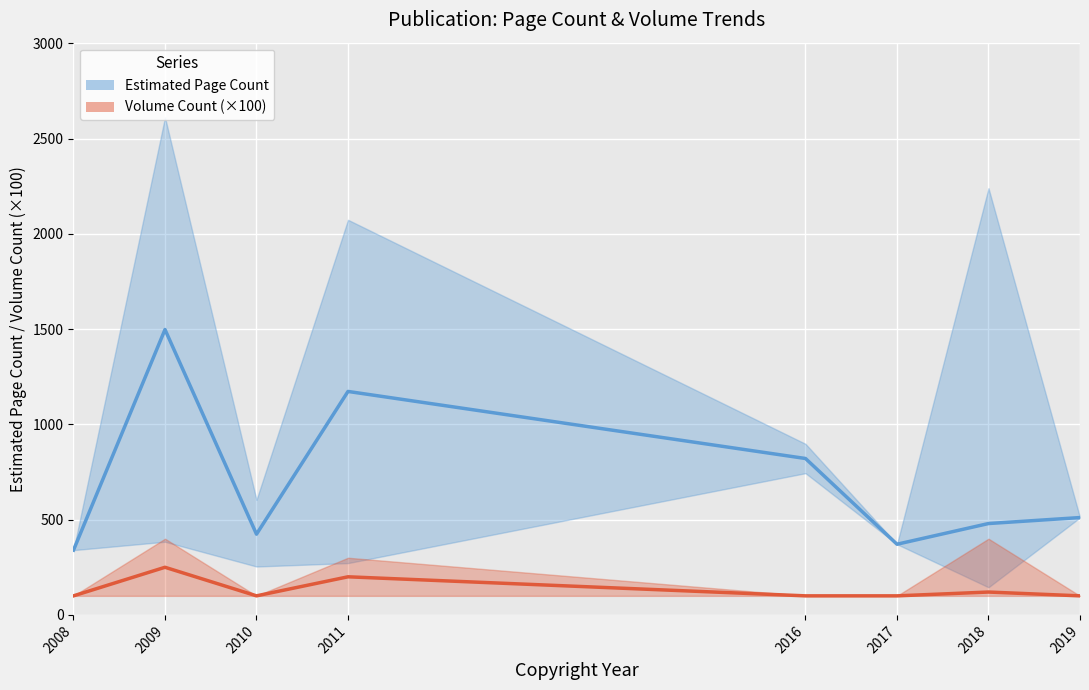

Where is the first local maximum for Estimated Page Count?

2009